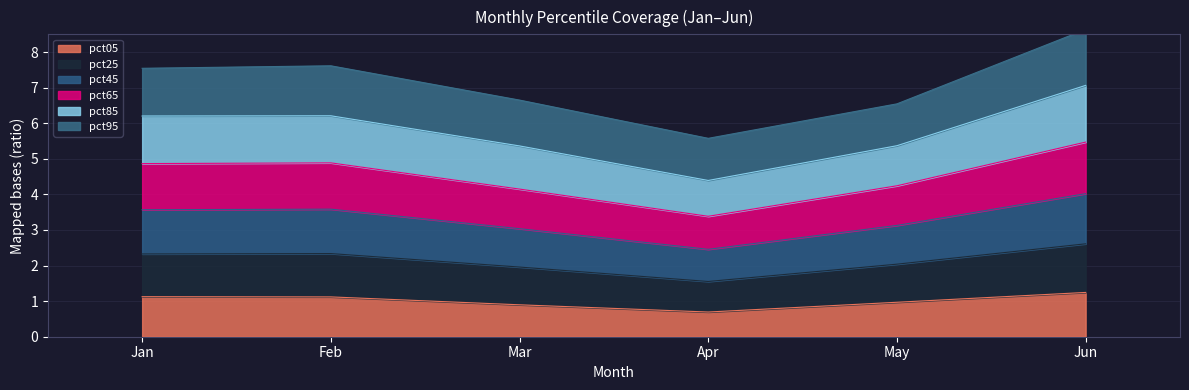

The pct05 series shows 0.9 at Mar. True or false?

True